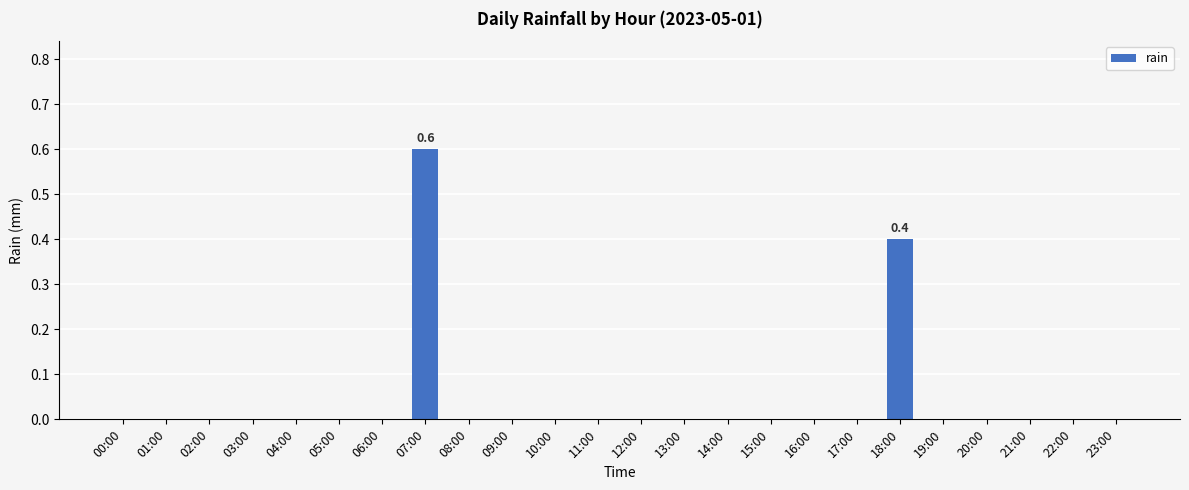

What is the change in value from 12:00 to 18:00?

+0.4